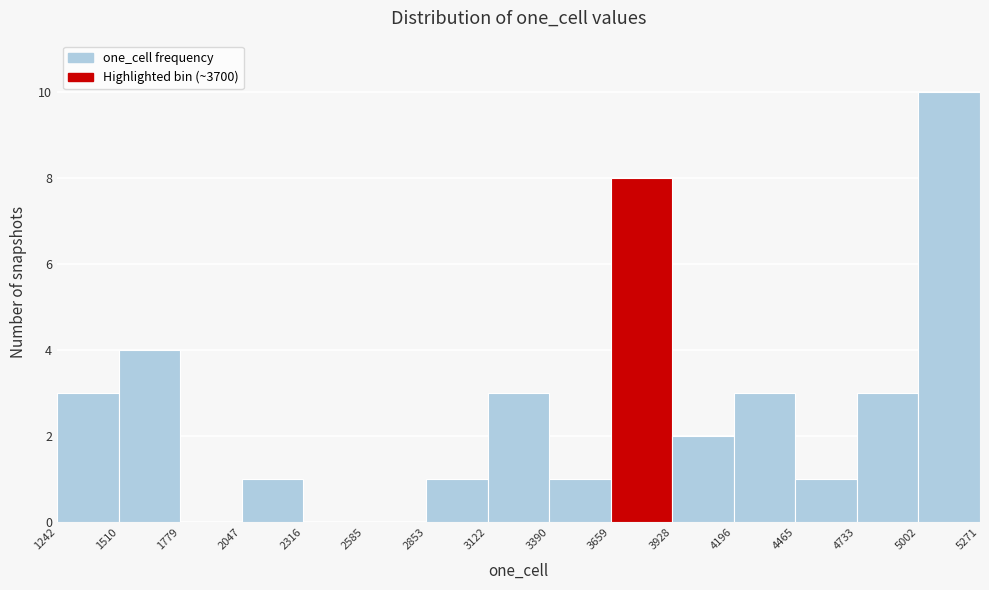

Reading left to right, transcribe this chart: for each bar, give the range it covers on the x-axis and its height. The values are not printed on the chart, so give them approximately, as read against the axis.

1242 to 1510: 3
1510 to 1779: 4
1779 to 2047: 0
2047 to 2316: 1
2316 to 2585: 0
2585 to 2853: 0
2853 to 3122: 1
3122 to 3390: 3
3390 to 3659: 1
3659 to 3928: 8
3928 to 4196: 2
4196 to 4465: 3
4465 to 4733: 1
4733 to 5002: 3
5002 to 5271: 10